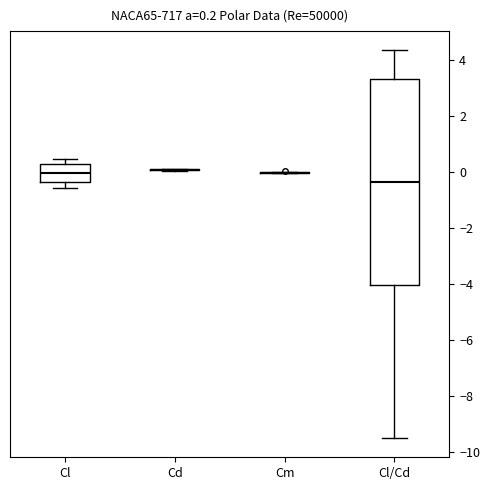

Which box is the tallest, from its lower edge to its upper edge?

Cl/Cd